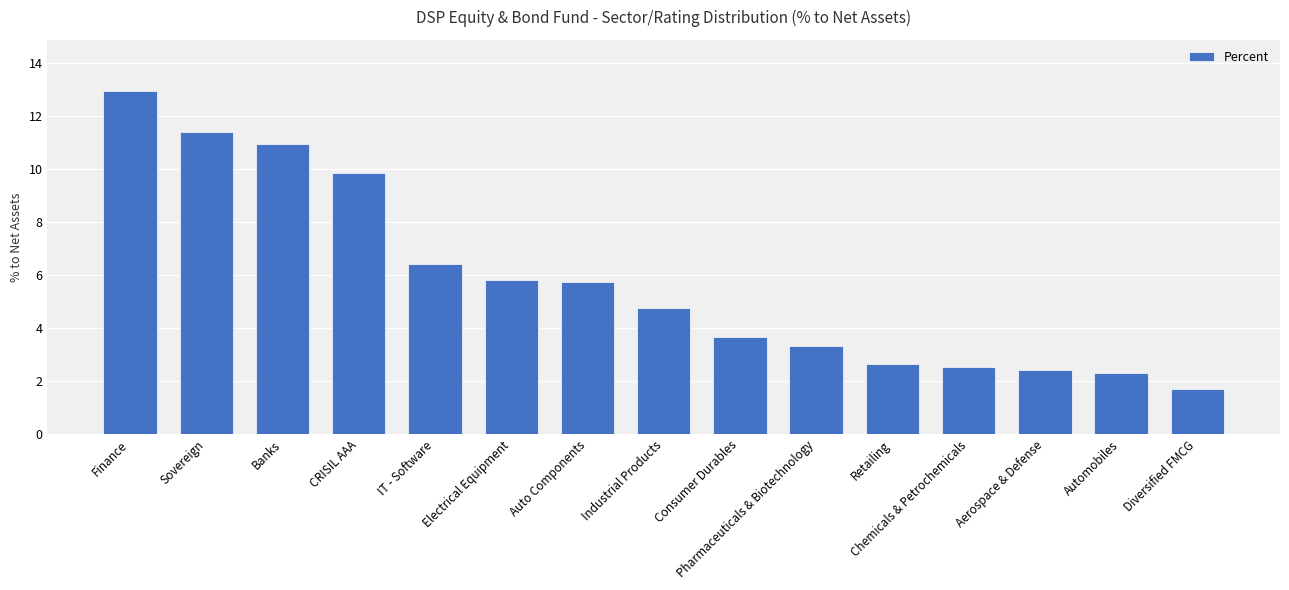

At which label is the value closest to 7?

IT - Software